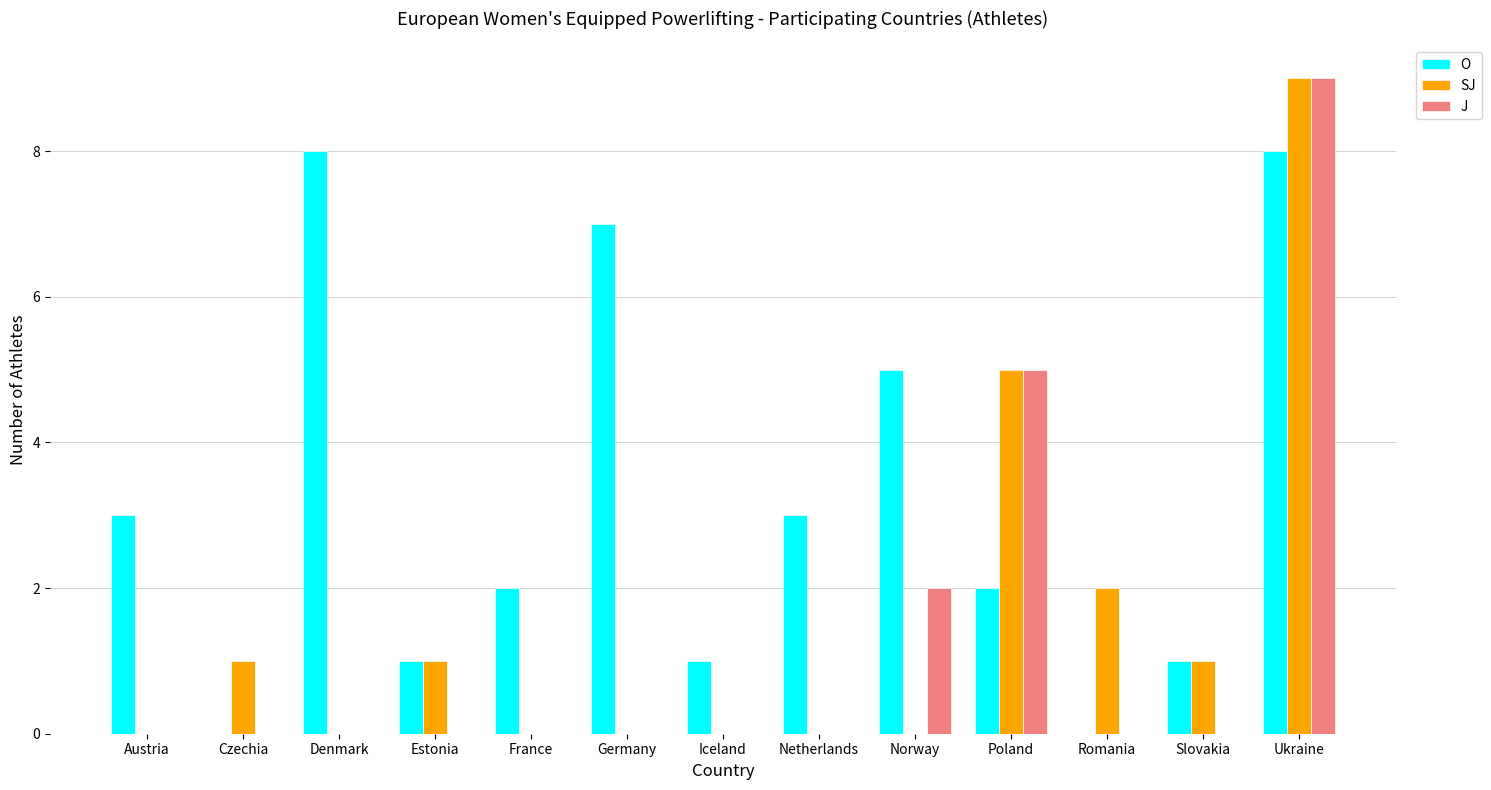

Reading left to right, extract all data points from this chart.

O: 3	0	8	1	2	7	1	3	5	2	0	1	8
SJ: 0	1	0	1	0	0	0	0	0	5	2	1	9
J: 0	0	0	0	0	0	0	0	2	5	0	0	9